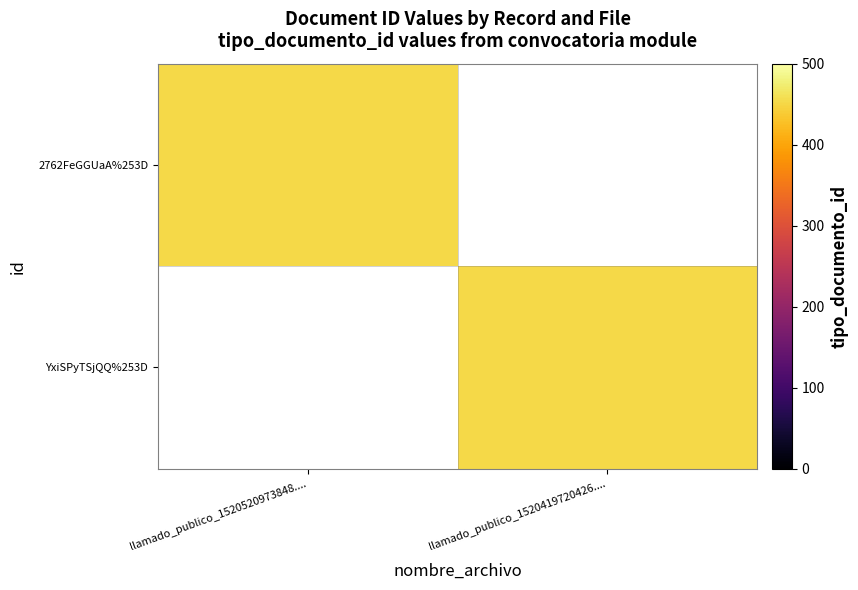

Reading left to right, transcribe all the data shown in this chart.

2762FeGGUaA%253D: llamado_publico_1520520973848....=452	llamado_publico_1520419720426....=0
YxiSPyTSjQQ%253D: llamado_publico_1520520973848....=0	llamado_publico_1520419720426....=452